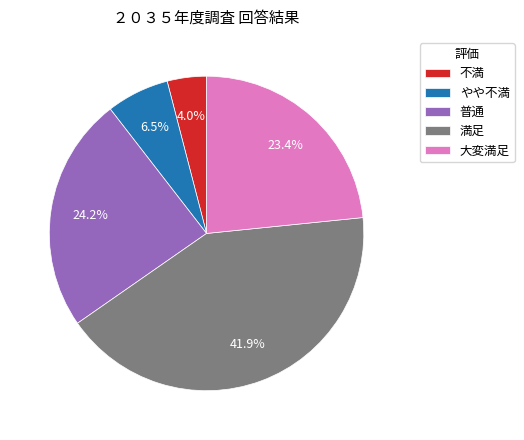

Which category has the biggest portion of the pie?

満足